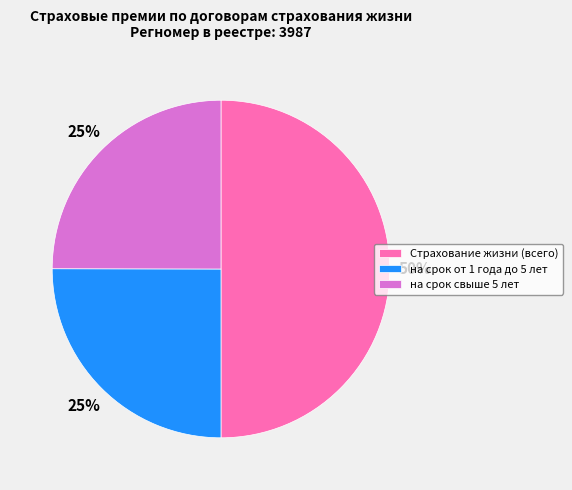

Is на срок от 1 года до 5 лет the majority of the pie?

No